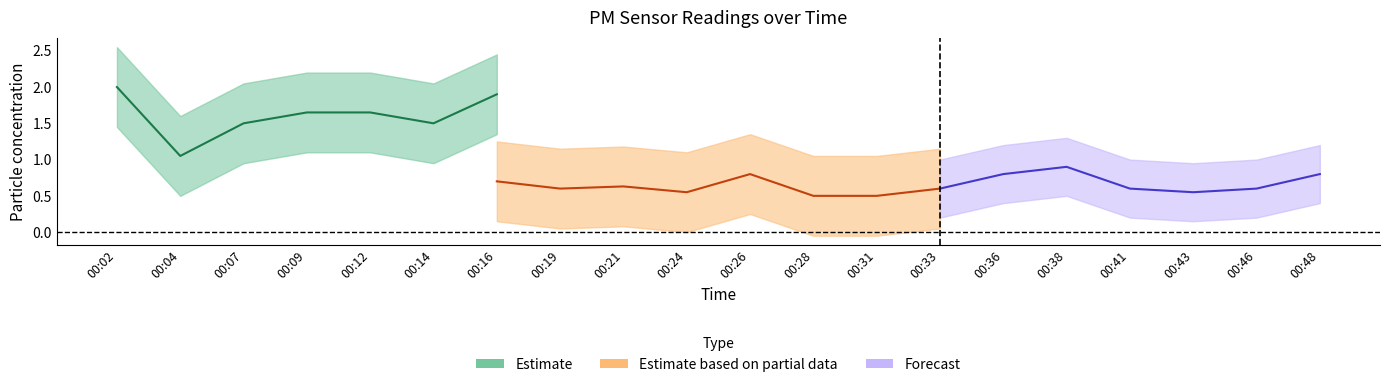

True or false: P1 and P2 intersect in this chart.

False